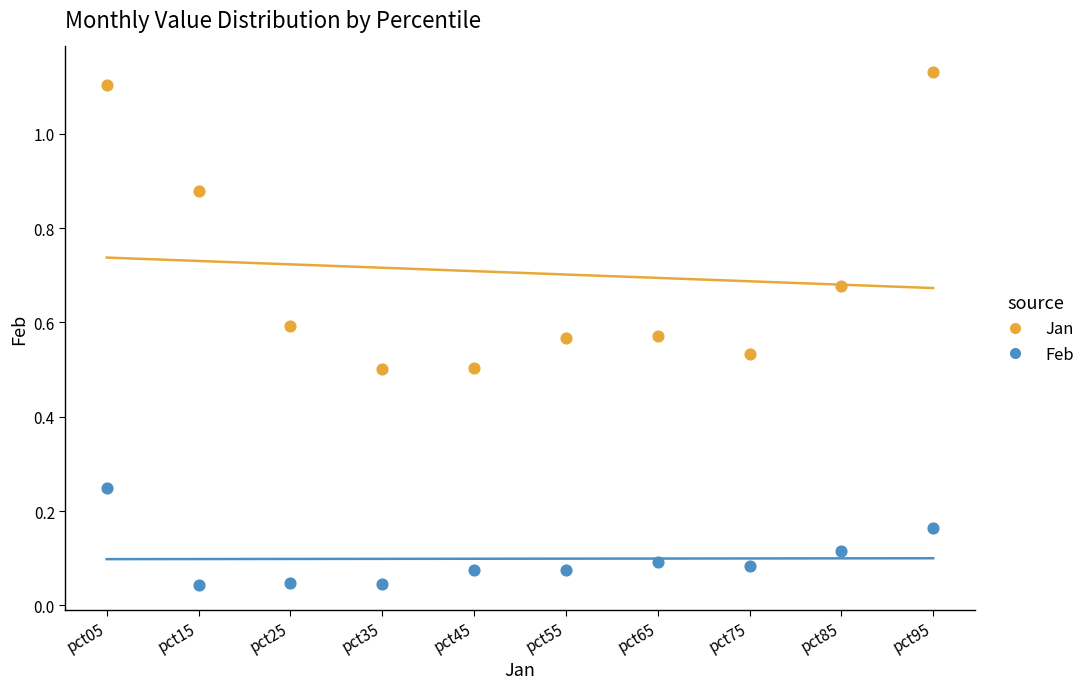

Which series reaches the maximum Y coordinate?

Jan